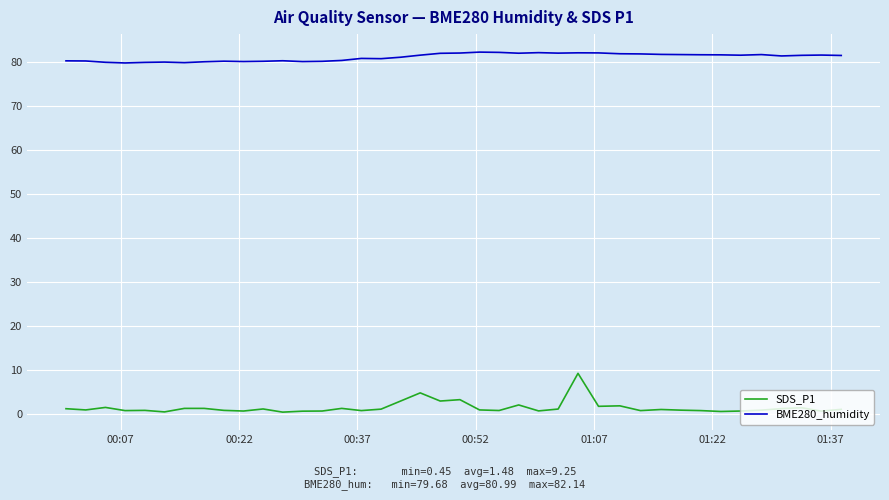

True or false: BME280_humidity and SDS_P1 intersect in this chart.

False